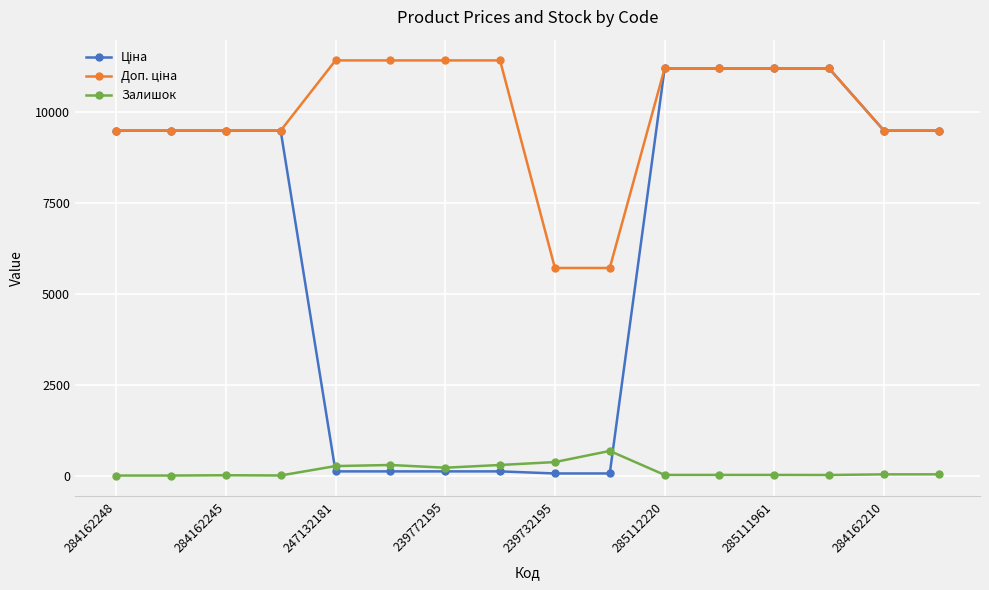

Does the chart have visible grid lines?

Yes